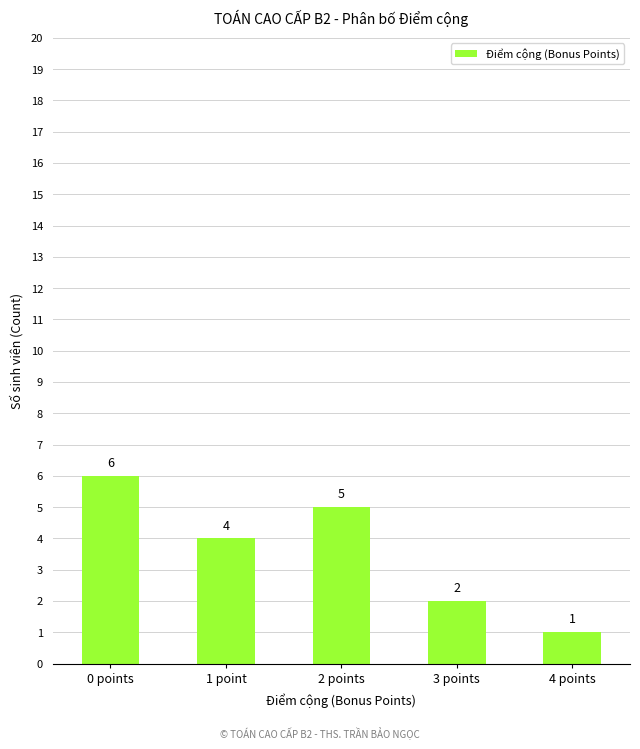

Count the number of data series in this chart.

1